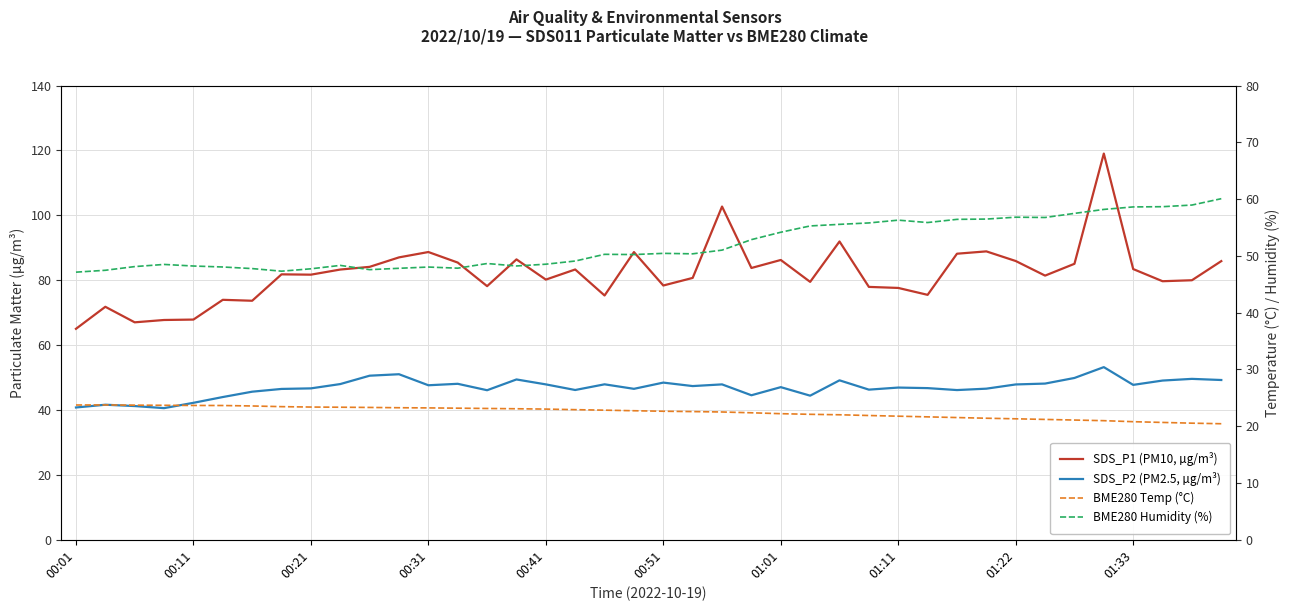

How many values in the SDS_P1 (PM10, µg/m³) series exceed 81?

22